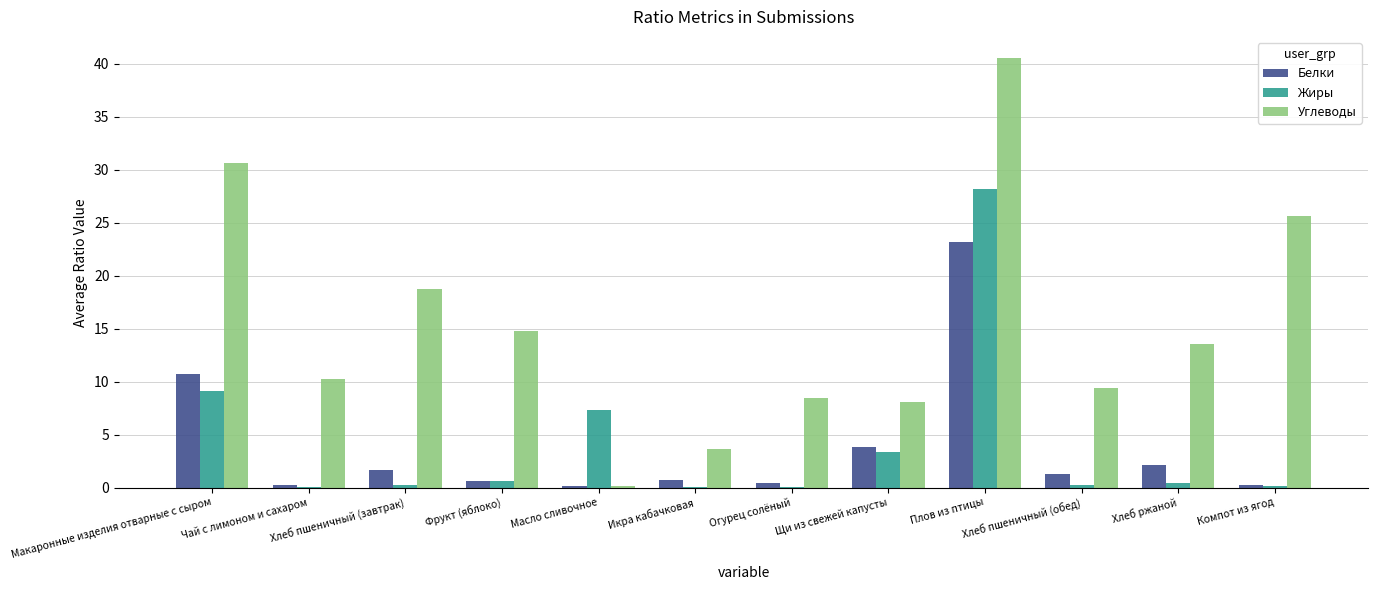

What is the maximum value shown in the chart?

40.5